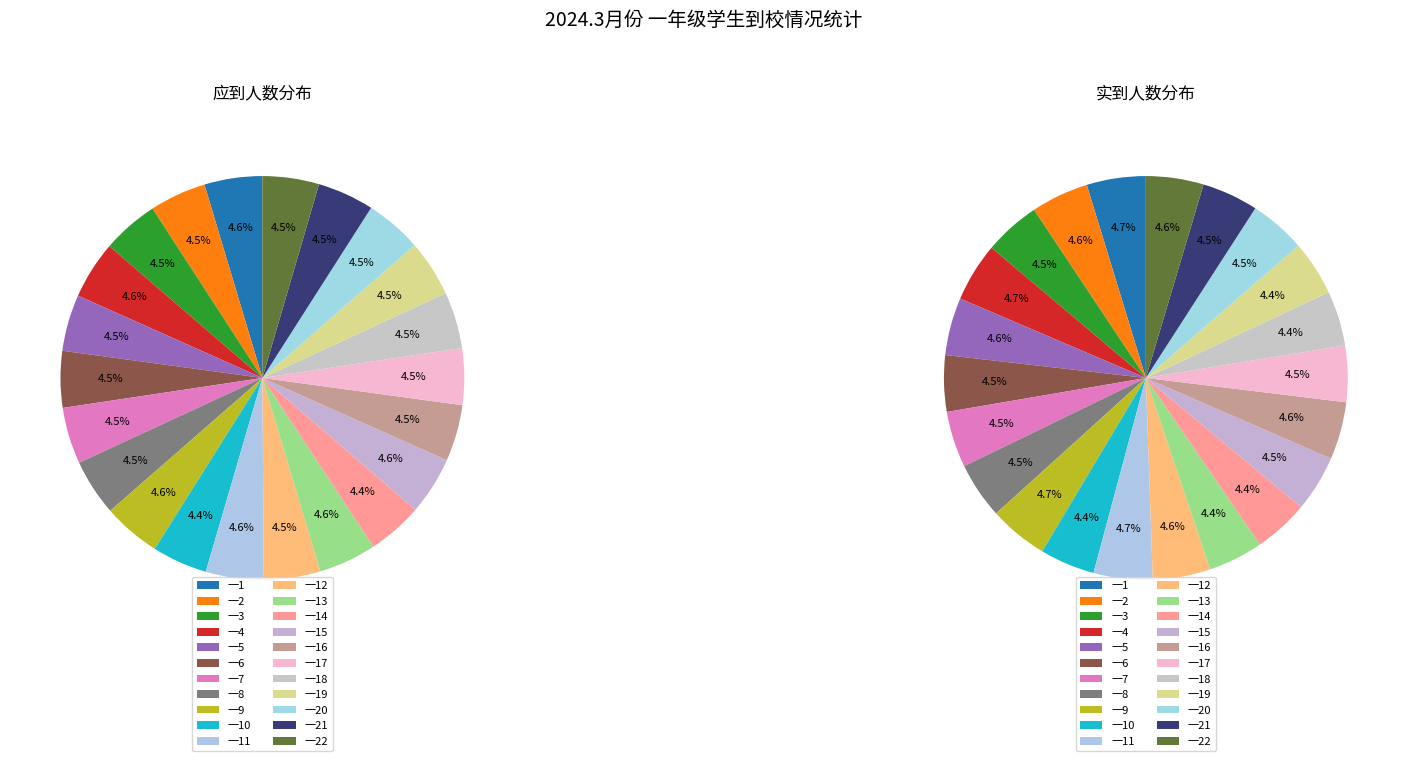

True or false: 一5 accounts for 1% of the total.

False